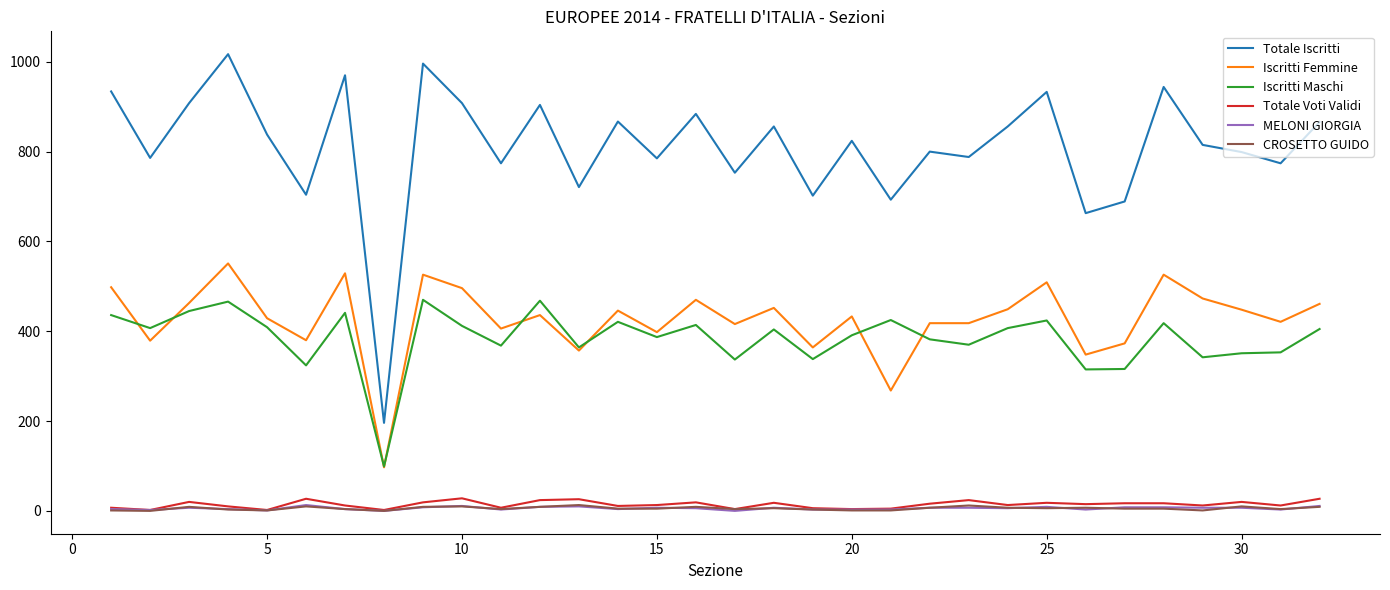

True or false: Totale Iscritti and MELONI GIORGIA intersect in this chart.

False